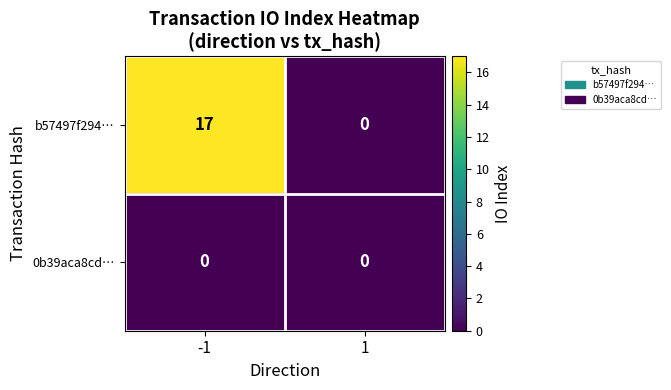

Which series changed the most between -1 and 1?

b57497f294…